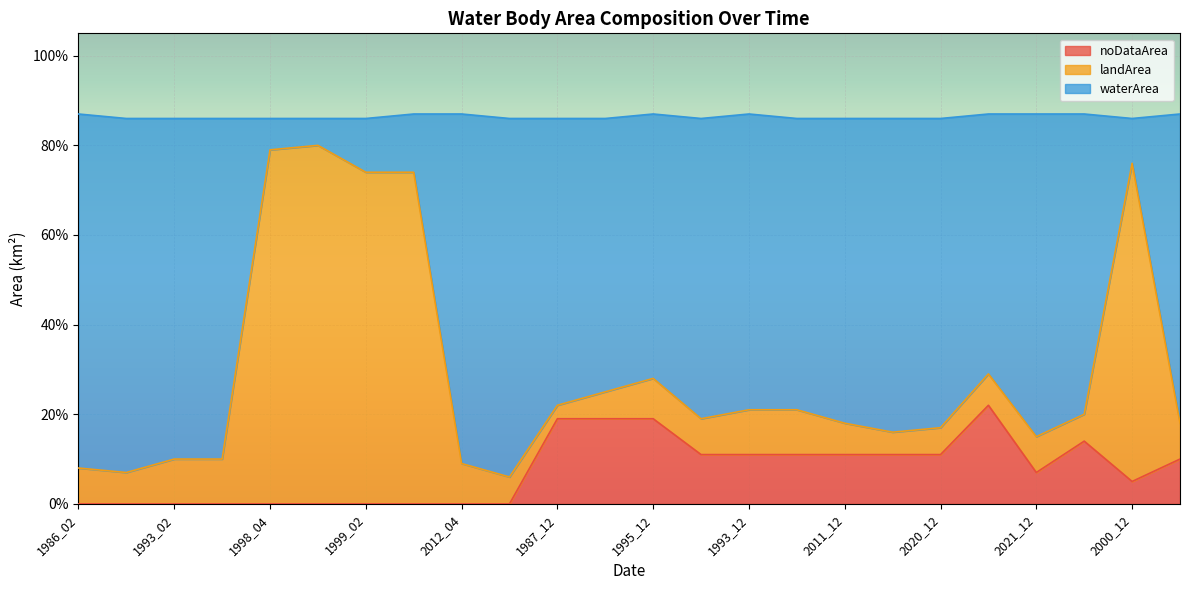

The noDataArea series shows 0.1 at 1989_12. True or false?

False